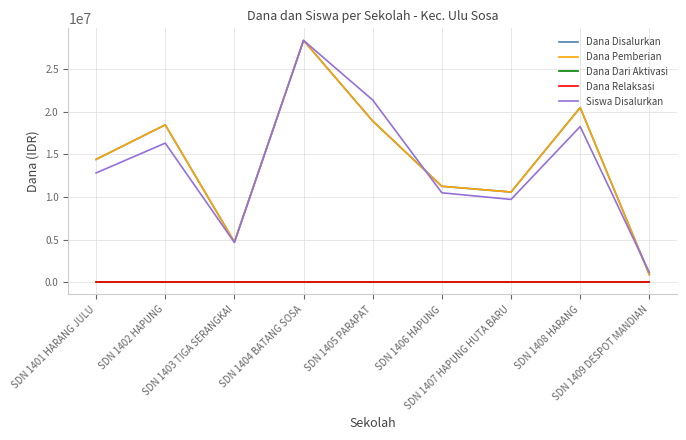

How many interior local valleys does the Siswa Disalurkan series have?

2